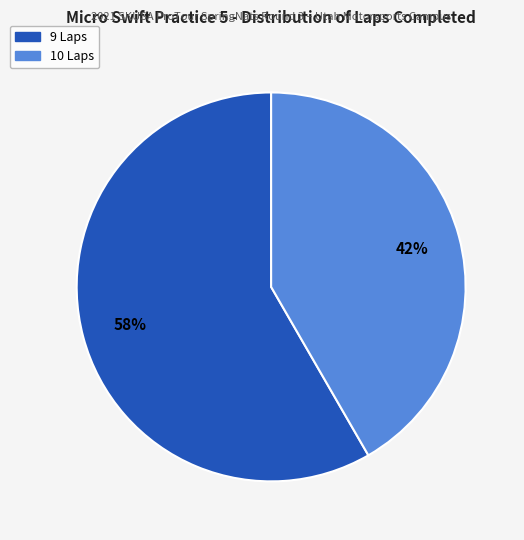

Is there a majority slice in this chart?

Yes